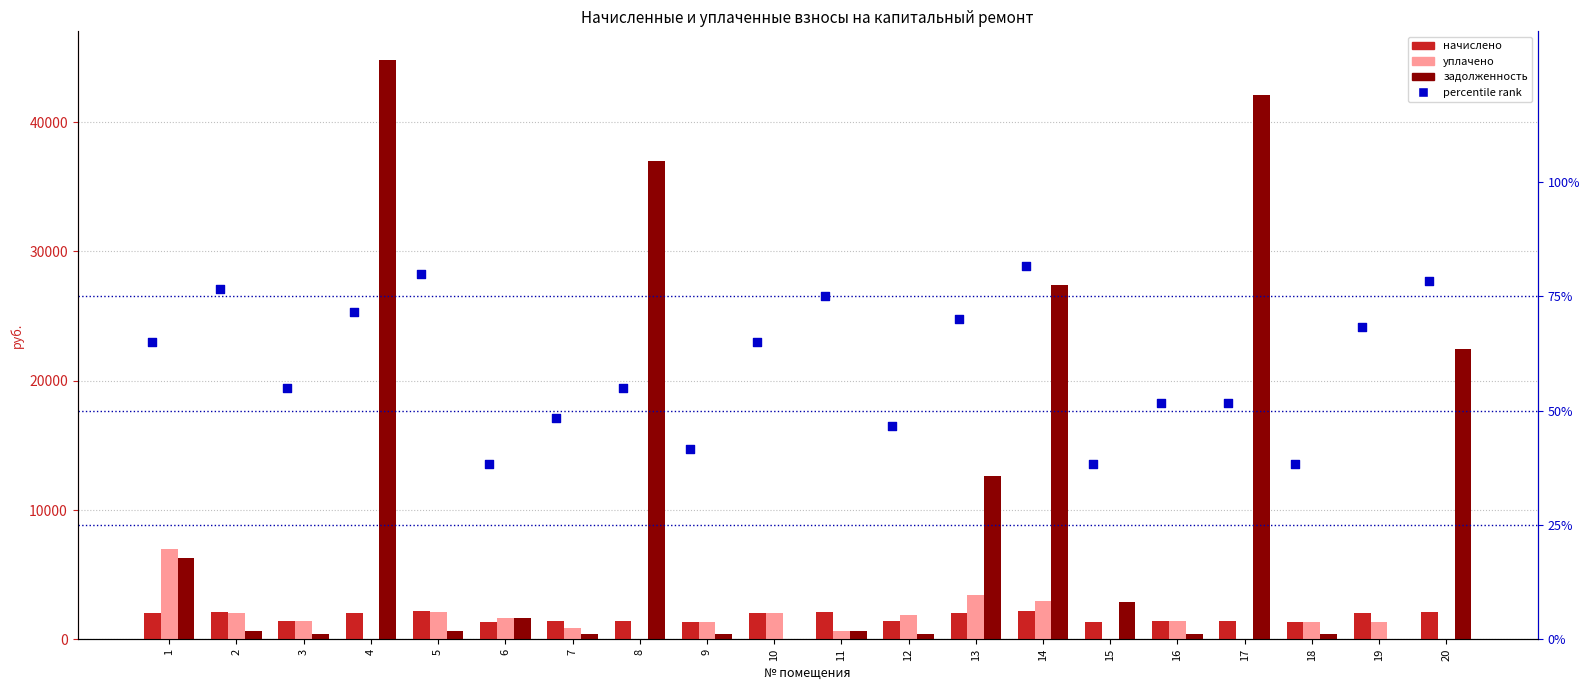

At which category is the sum across all series the highest?

4